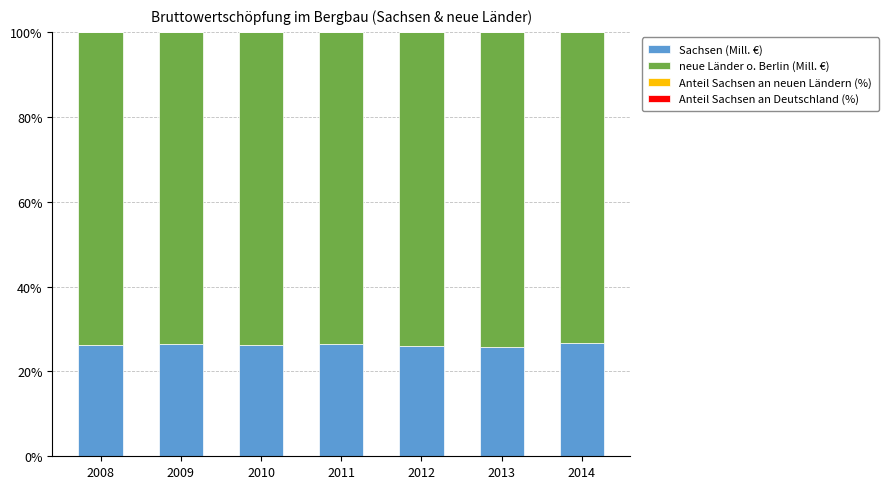

Does the chart contain stacked bars?

Yes